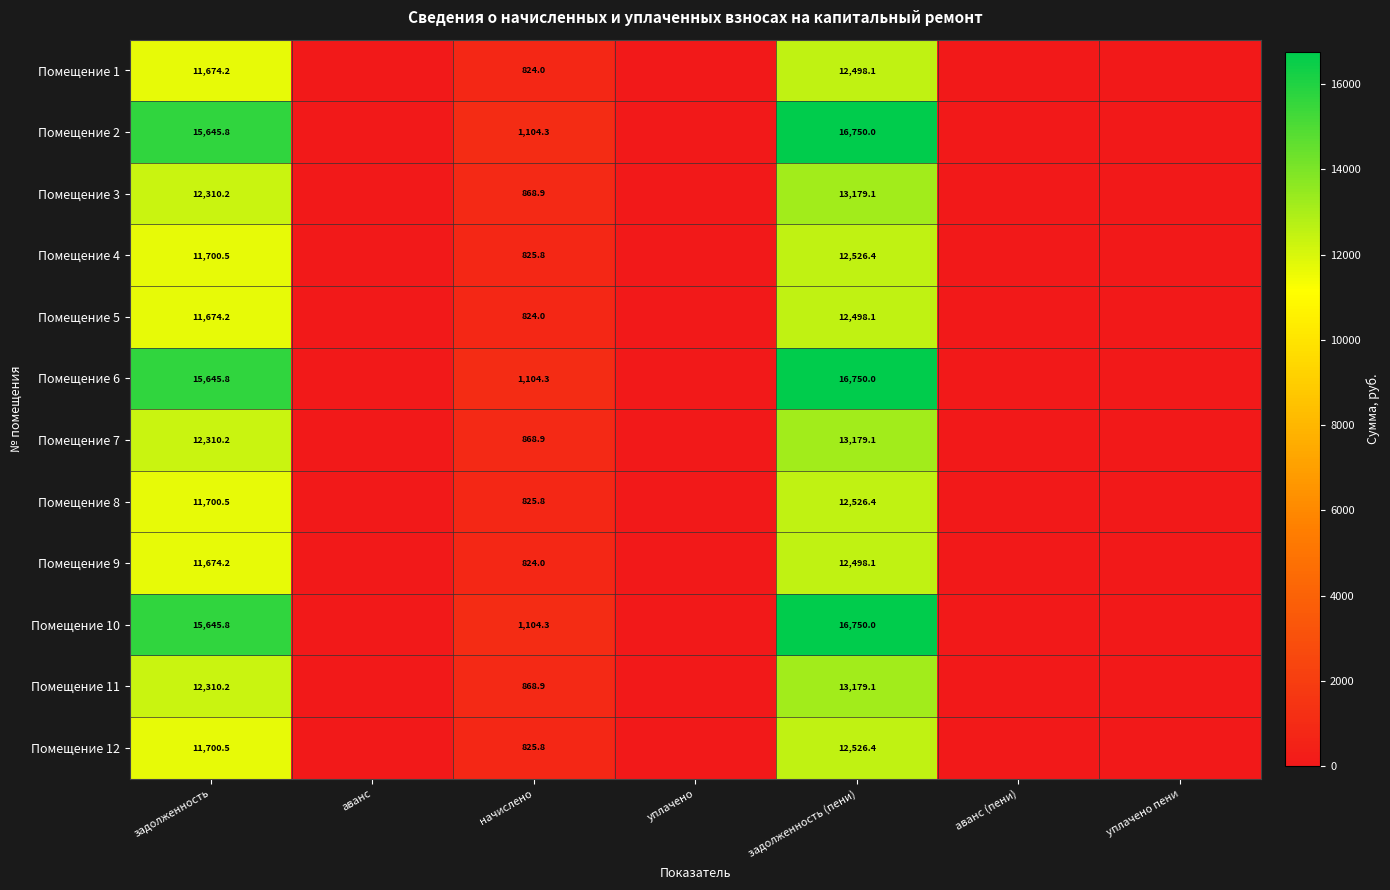

What is the total value across all series at начислено?

10869.0